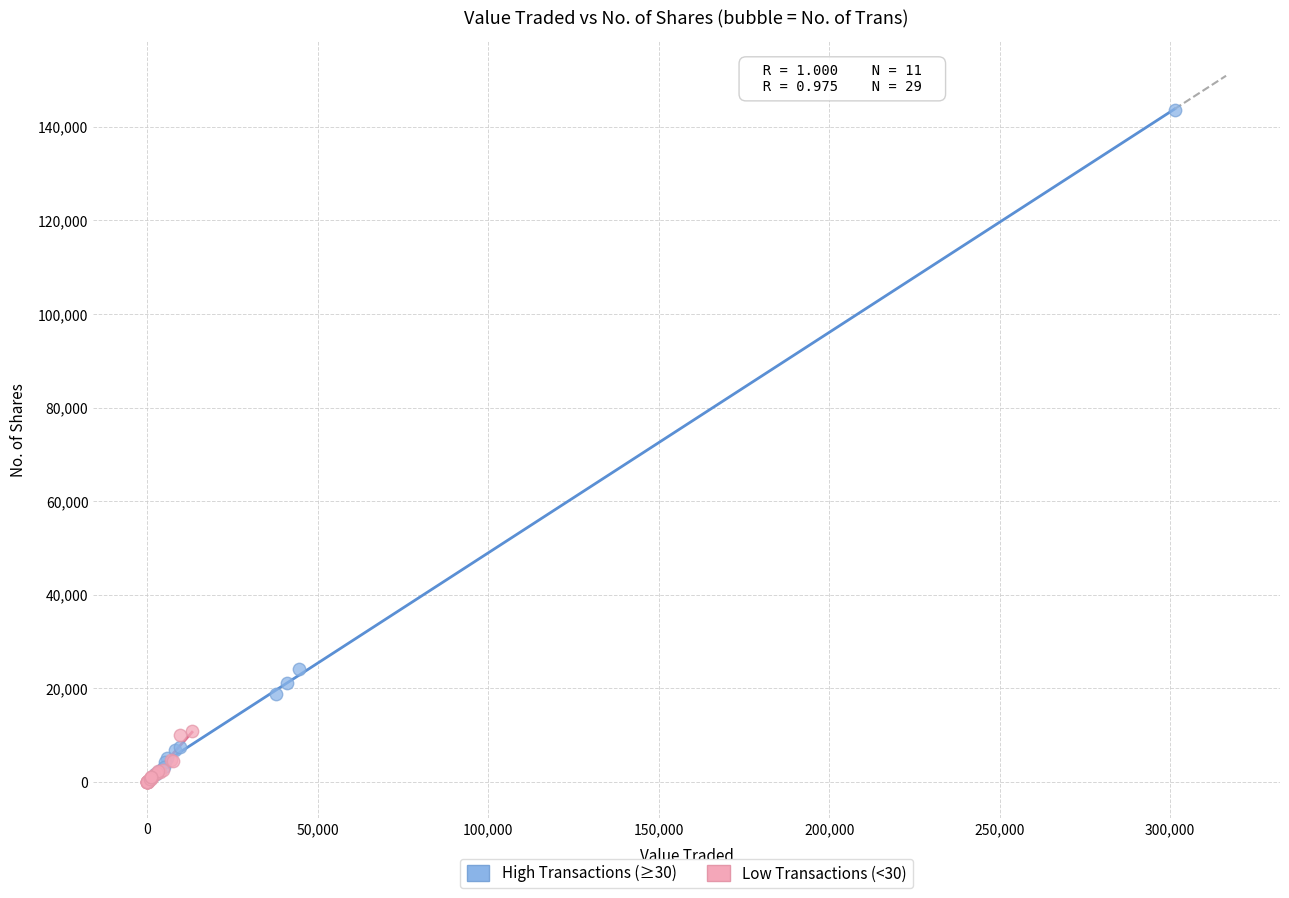

Which series has the largest Y range (max minus min)?

High Transactions (≥30)